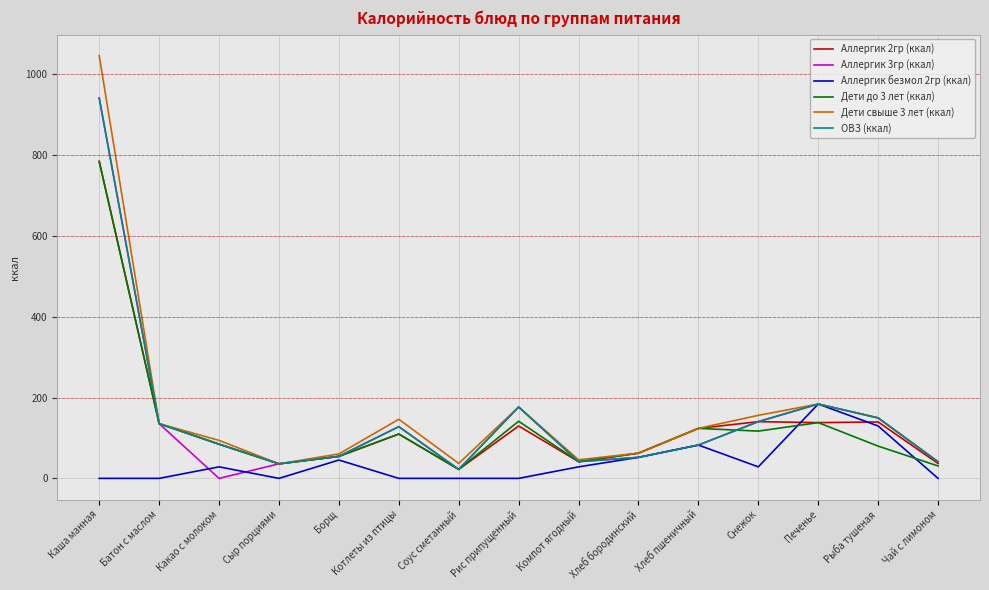

Between Компот ягодный and Печенье, which series saw the biggest shift?

Аллергик безмол 2гр (ккал)